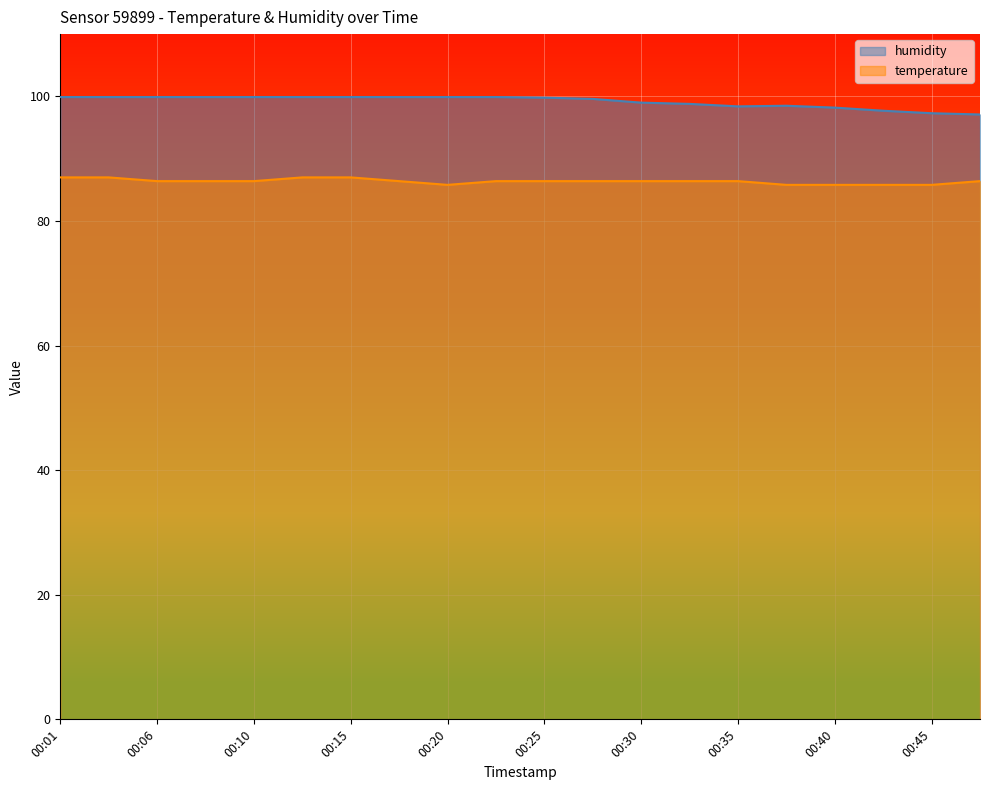

Reading left to right, extract all data points from this chart.

humidity: 00:01=99.9	00:03=99.9	00:06=99.9	00:08=99.9	00:10=99.9	00:13=99.9	00:15=99.9	00:18=99.9	00:20=99.9	00:23=99.9	00:25=99.8	00:28=99.6	00:30=99.0	00:32=98.8	00:35=98.4	00:37=98.5	00:40=98.2	00:42=97.7	00:45=97.3	00:47=97.1
temperature: 00:01=87.0	00:03=87.0	00:06=86.4	00:08=86.4	00:10=86.4	00:13=87.0	00:15=87.0	00:18=86.4	00:20=85.8	00:23=86.4	00:25=86.4	00:28=86.4	00:30=86.4	00:32=86.4	00:35=86.4	00:37=85.8	00:40=85.8	00:42=85.8	00:45=85.8	00:47=86.4